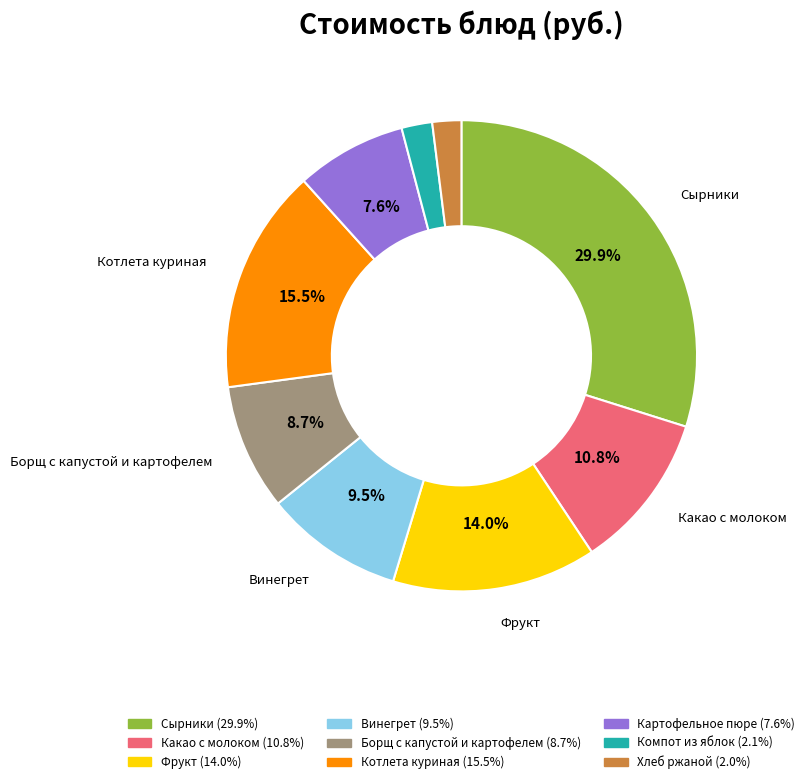

What is the largest slice in the pie chart?

Сырники